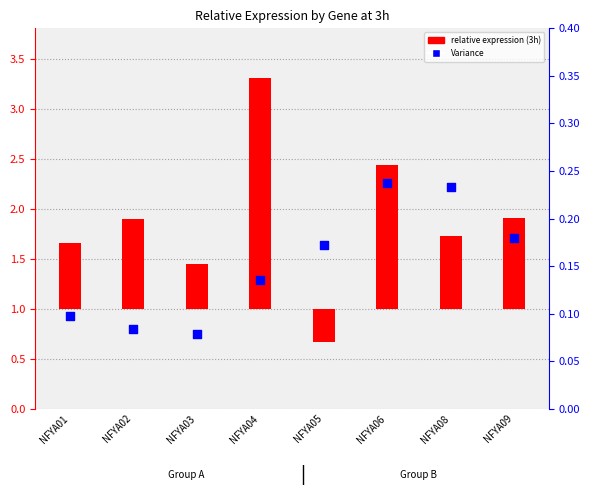

What is the total value across all series at NFYA08?

1.0